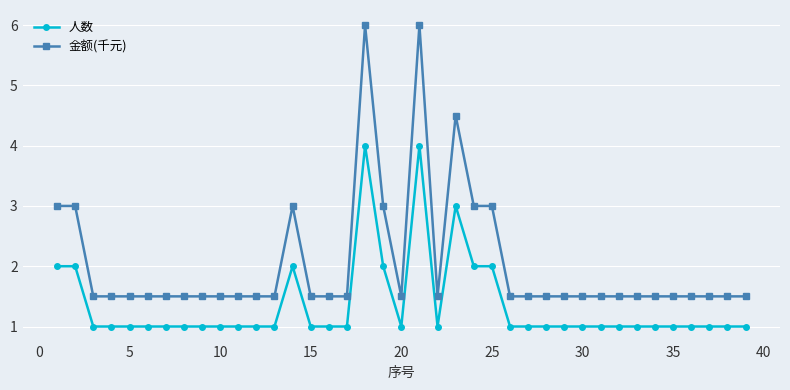

Which series has the largest total across all categories?

金额(千元)